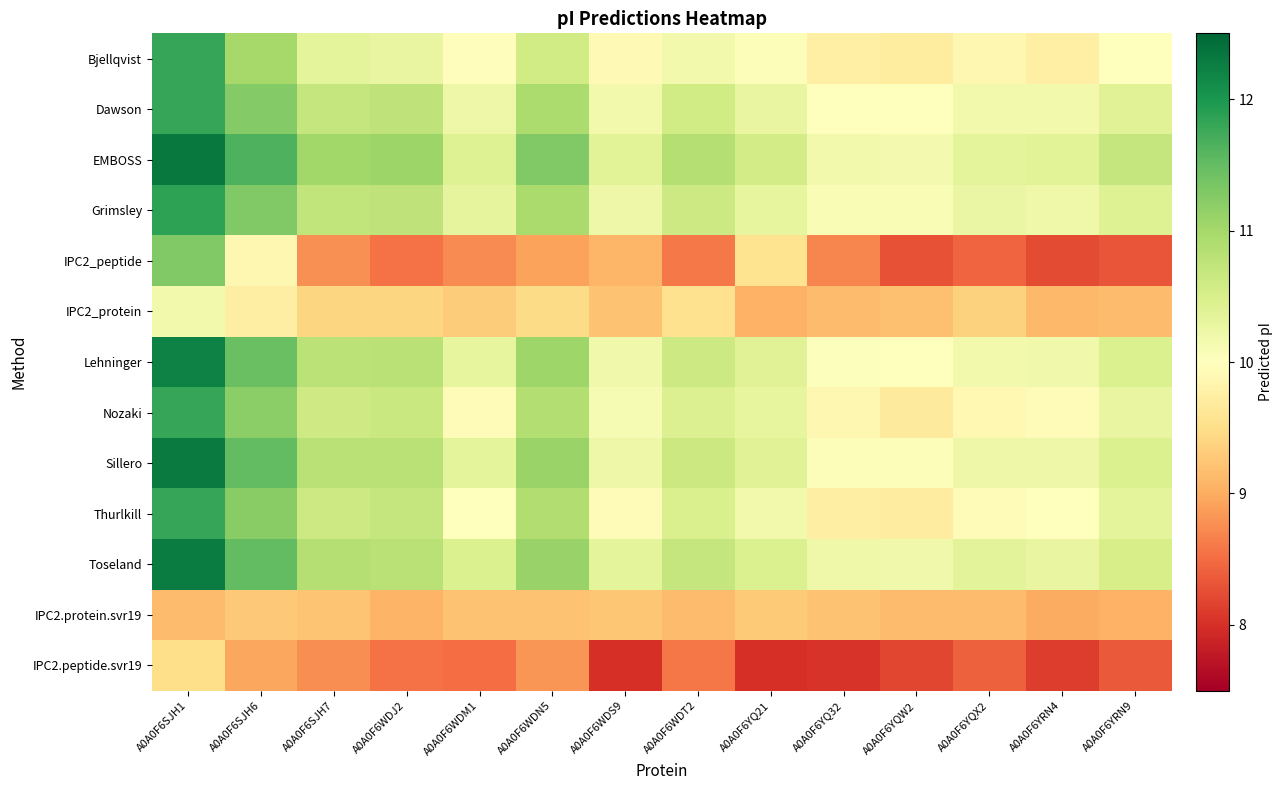

Reading right to left, extract all data points from this chart.

Bjellqvist: A0A0F6YRN9=10.0	A0A0F6YRN4=9.8	A0A0F6YQX2=9.9	A0A0F6YQW2=9.7	A0A0F6YQ32=9.8	A0A0F6YQ21=10.1	A0A0F6WDT2=10.2	A0A0F6WDS9=9.9	A0A0F6WDN5=10.6	A0A0F6WDM1=10.0	A0A0F6WDJ2=10.3	A0A0F6SJH7=10.3	A0A0F6SJH6=11.0	A0A0F6SJH1=11.8
Dawson: A0A0F6YRN9=10.4	A0A0F6YRN4=10.2	A0A0F6YQX2=10.2	A0A0F6YQW2=10.0	A0A0F6YQ32=10.0	A0A0F6YQ21=10.3	A0A0F6WDT2=10.6	A0A0F6WDS9=10.2	A0A0F6WDN5=10.9	A0A0F6WDM1=10.2	A0A0F6WDJ2=10.7	A0A0F6SJH7=10.7	A0A0F6SJH6=11.3	A0A0F6SJH1=11.8
EMBOSS: A0A0F6YRN9=10.7	A0A0F6YRN4=10.4	A0A0F6YQX2=10.3	A0A0F6YQW2=10.1	A0A0F6YQ32=10.2	A0A0F6YQ21=10.6	A0A0F6WDT2=10.8	A0A0F6WDS9=10.4	A0A0F6WDN5=11.3	A0A0F6WDM1=10.4	A0A0F6WDJ2=11.1	A0A0F6SJH7=11.0	A0A0F6SJH6=11.7	A0A0F6SJH1=12.3
Grimsley: A0A0F6YRN9=10.4	A0A0F6YRN4=10.2	A0A0F6YQX2=10.3	A0A0F6YQW2=10.1	A0A0F6YQ32=10.1	A0A0F6YQ21=10.3	A0A0F6WDT2=10.6	A0A0F6WDS9=10.2	A0A0F6WDN5=10.9	A0A0F6WDM1=10.3	A0A0F6WDJ2=10.8	A0A0F6SJH7=10.7	A0A0F6SJH6=11.3	A0A0F6SJH1=11.9
IPC2_peptide: A0A0F6YRN9=8.3	A0A0F6YRN4=8.2	A0A0F6YQX2=8.4	A0A0F6YQW2=8.3	A0A0F6YQ32=8.7	A0A0F6YQ21=9.6	A0A0F6WDT2=8.6	A0A0F6WDS9=9.1	A0A0F6WDN5=8.9	A0A0F6WDM1=8.7	A0A0F6WDJ2=8.5	A0A0F6SJH7=8.8	A0A0F6SJH6=9.9	A0A0F6SJH1=11.3
IPC2_protein: A0A0F6YRN9=9.2	A0A0F6YRN4=9.1	A0A0F6YQX2=9.4	A0A0F6YQW2=9.2	A0A0F6YQ32=9.2	A0A0F6YQ21=9.0	A0A0F6WDT2=9.5	A0A0F6WDS9=9.2	A0A0F6WDN5=9.5	A0A0F6WDM1=9.3	A0A0F6WDJ2=9.4	A0A0F6SJH7=9.4	A0A0F6SJH6=9.7	A0A0F6SJH1=10.2
Lehninger: A0A0F6YRN9=10.5	A0A0F6YRN4=10.2	A0A0F6YQX2=10.2	A0A0F6YQW2=10.0	A0A0F6YQ32=10.0	A0A0F6YQ21=10.4	A0A0F6WDT2=10.6	A0A0F6WDS9=10.2	A0A0F6WDN5=11.1	A0A0F6WDM1=10.3	A0A0F6WDJ2=10.8	A0A0F6SJH7=10.8	A0A0F6SJH6=11.5	A0A0F6SJH1=12.2
Nozaki: A0A0F6YRN9=10.3	A0A0F6YRN4=10.0	A0A0F6YQX2=9.9	A0A0F6YQW2=9.7	A0A0F6YQ32=9.9	A0A0F6YQ21=10.3	A0A0F6WDT2=10.4	A0A0F6WDS9=10.1	A0A0F6WDN5=10.9	A0A0F6WDM1=10.0	A0A0F6WDJ2=10.7	A0A0F6SJH7=10.6	A0A0F6SJH6=11.2	A0A0F6SJH1=11.8
Sillero: A0A0F6YRN9=10.5	A0A0F6YRN4=10.2	A0A0F6YQX2=10.2	A0A0F6YQW2=10.1	A0A0F6YQ32=10.1	A0A0F6YQ21=10.4	A0A0F6WDT2=10.6	A0A0F6WDS9=10.2	A0A0F6WDN5=11.1	A0A0F6WDM1=10.3	A0A0F6WDJ2=10.8	A0A0F6SJH7=10.8	A0A0F6SJH6=11.5	A0A0F6SJH1=12.3
Thurlkill: A0A0F6YRN9=10.3	A0A0F6YRN4=10.0	A0A0F6YQX2=9.9	A0A0F6YQW2=9.7	A0A0F6YQ32=9.7	A0A0F6YQ21=10.2	A0A0F6WDT2=10.5	A0A0F6WDS9=10.0	A0A0F6WDN5=10.9	A0A0F6WDM1=10.0	A0A0F6WDJ2=10.7	A0A0F6SJH7=10.6	A0A0F6SJH6=11.2	A0A0F6SJH1=11.8
Toseland: A0A0F6YRN9=10.5	A0A0F6YRN4=10.3	A0A0F6YQX2=10.4	A0A0F6YQW2=10.2	A0A0F6YQ32=10.2	A0A0F6YQ21=10.5	A0A0F6WDT2=10.7	A0A0F6WDS9=10.3	A0A0F6WDN5=11.1	A0A0F6WDM1=10.5	A0A0F6WDJ2=10.8	A0A0F6SJH7=10.8	A0A0F6SJH6=11.5	A0A0F6SJH1=12.3
IPC2.protein.svr19: A0A0F6YRN9=9.0	A0A0F6YRN4=9.0	A0A0F6YQX2=9.2	A0A0F6YQW2=9.1	A0A0F6YQ32=9.2	A0A0F6YQ21=9.3	A0A0F6WDT2=9.1	A0A0F6WDS9=9.3	A0A0F6WDN5=9.2	A0A0F6WDM1=9.2	A0A0F6WDJ2=9.1	A0A0F6SJH7=9.2	A0A0F6SJH6=9.3	A0A0F6SJH1=9.1
IPC2.peptide.svr19: A0A0F6YRN9=8.3	A0A0F6YRN4=8.1	A0A0F6YQX2=8.4	A0A0F6YQW2=8.2	A0A0F6YQ32=8.0	A0A0F6YQ21=8.0	A0A0F6WDT2=8.6	A0A0F6WDS9=8.0	A0A0F6WDN5=8.8	A0A0F6WDM1=8.5	A0A0F6WDJ2=8.5	A0A0F6SJH7=8.8	A0A0F6SJH6=9.0	A0A0F6SJH1=9.5